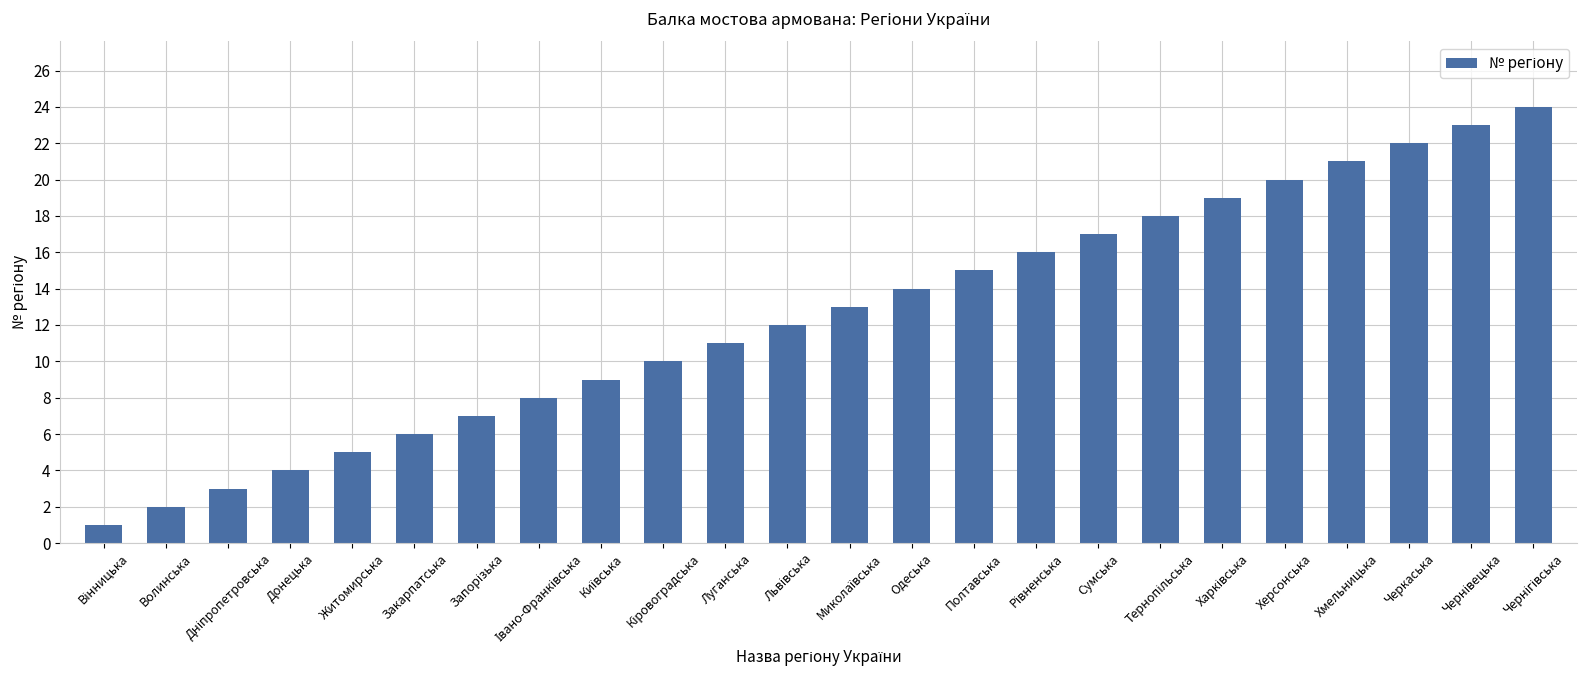

What is the label of the 11th bar from the right?

Одеська